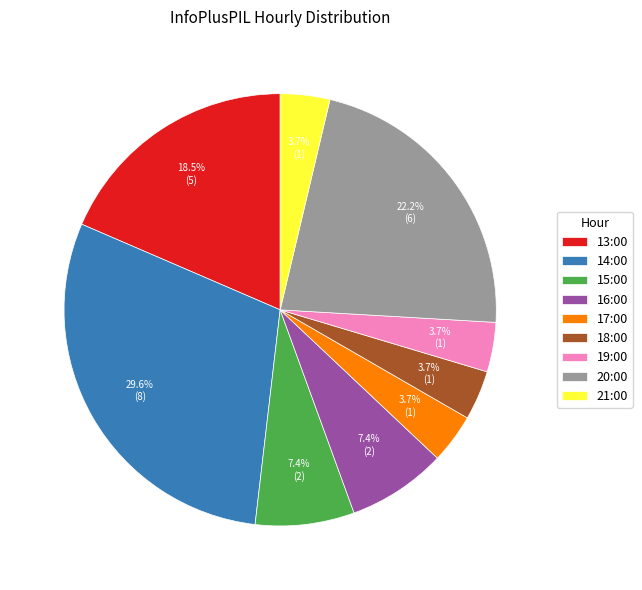

To the nearest percent, what is the average slice percentage?

11%